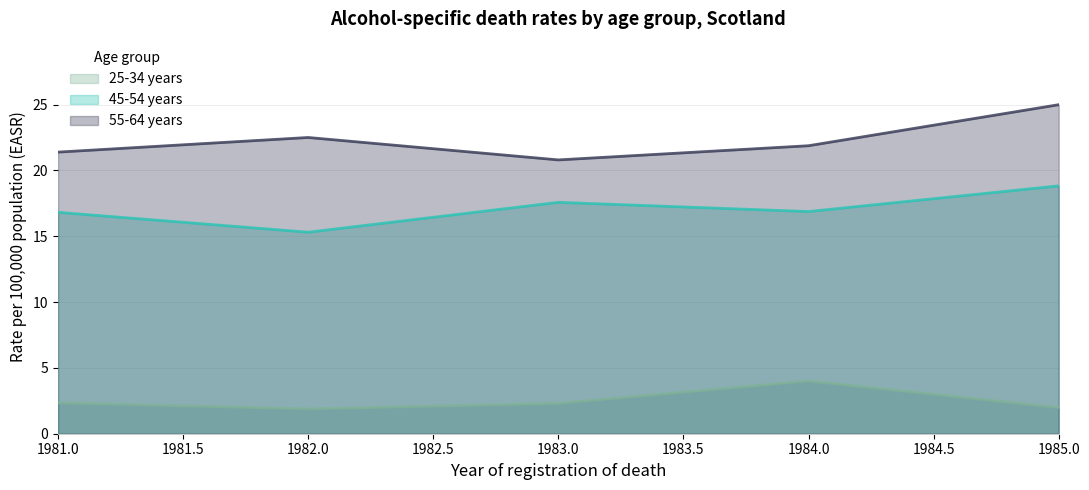

What is the spread (max minus min) of values at 1983.0?

18.5